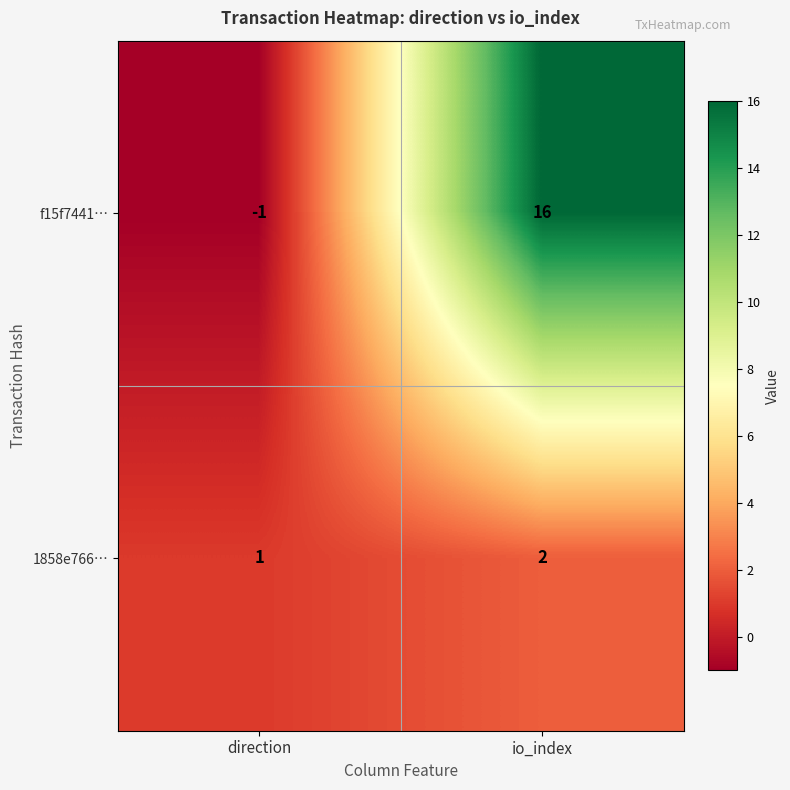

Which series has the widest spread of values?

f15f7441…